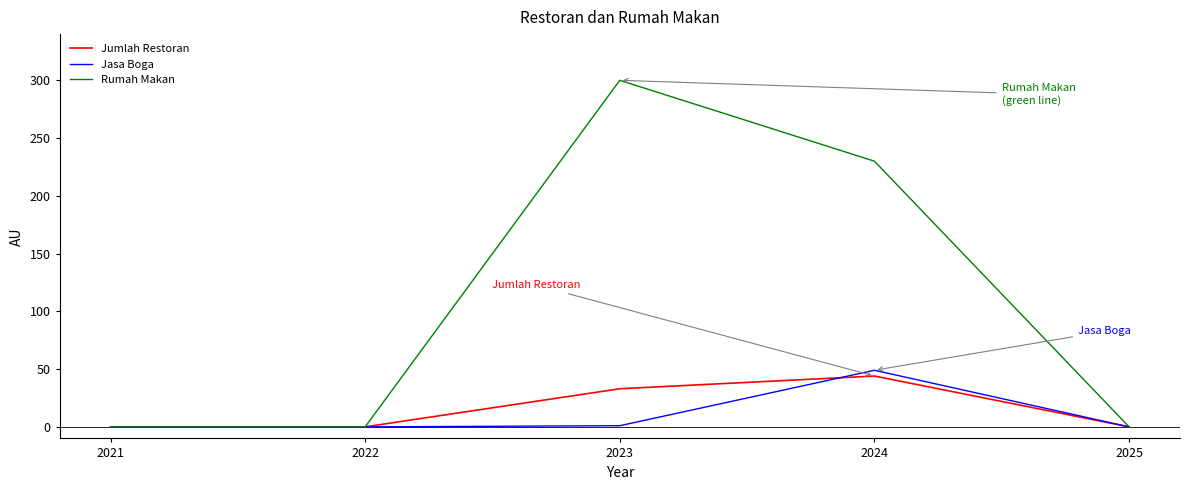

Is it true that Rumah Makan equals -151 at 2021?

False